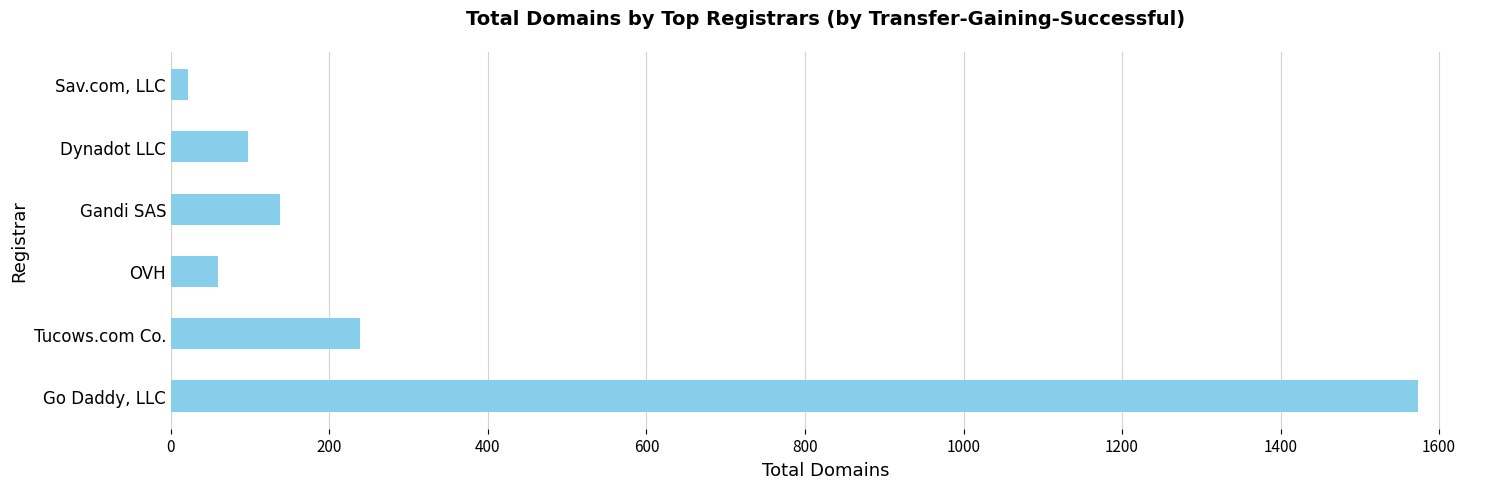

What is the difference between the maximum and minimum values?

1552